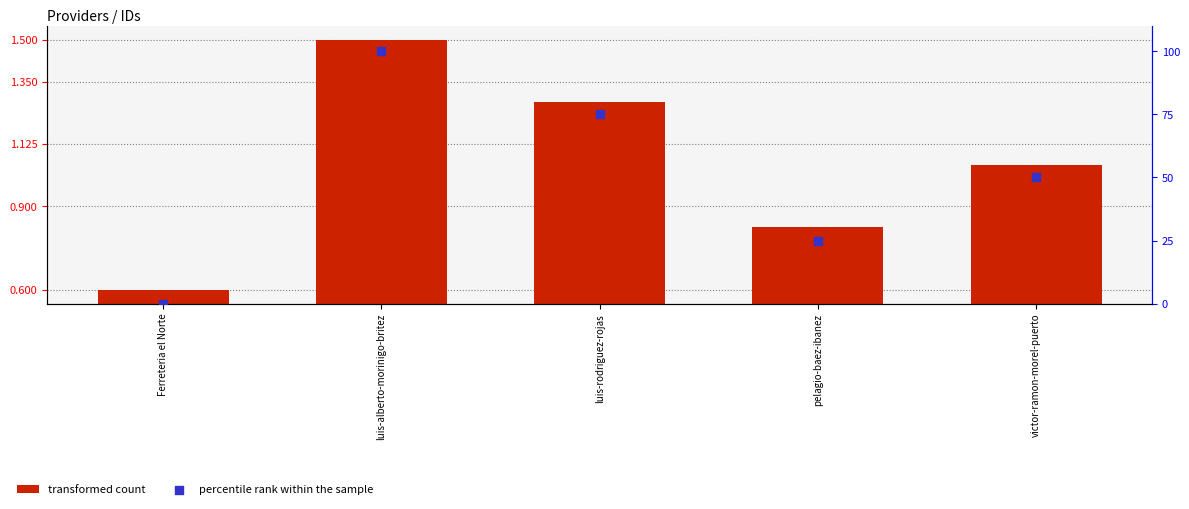

At which category is the sum across all series the highest?

luis-alberto-morinigo-britez